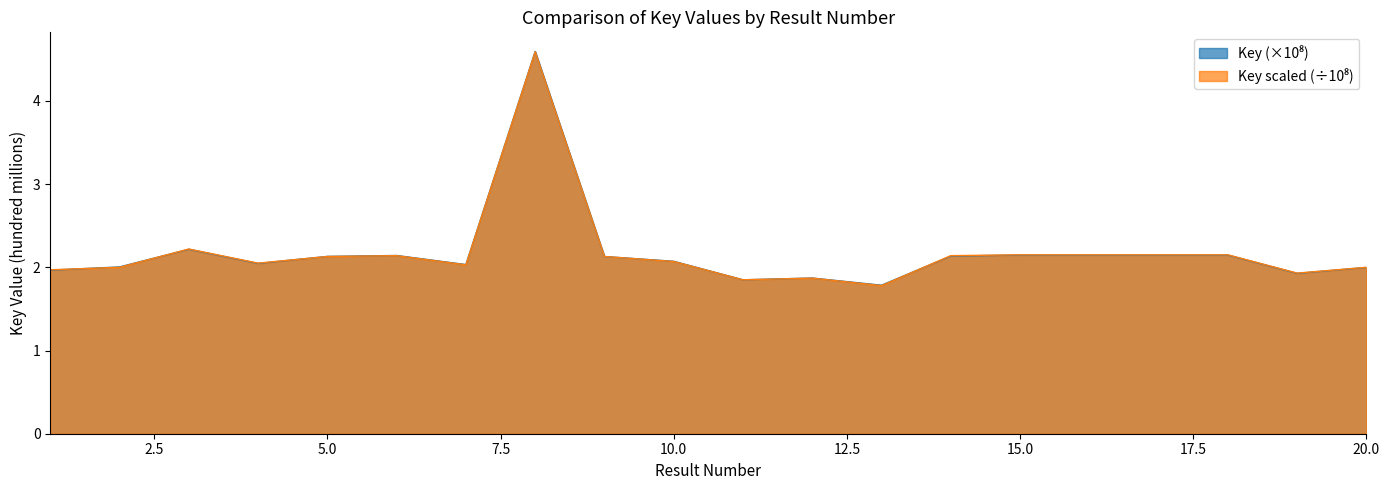

Rank the categories by Key value from lowest to highest.

13, 11, 12, 19, 1, 20, 2, 7, 4, 10, 9, 5, 14, 6, 18, 17, 16, 15, 3, 8